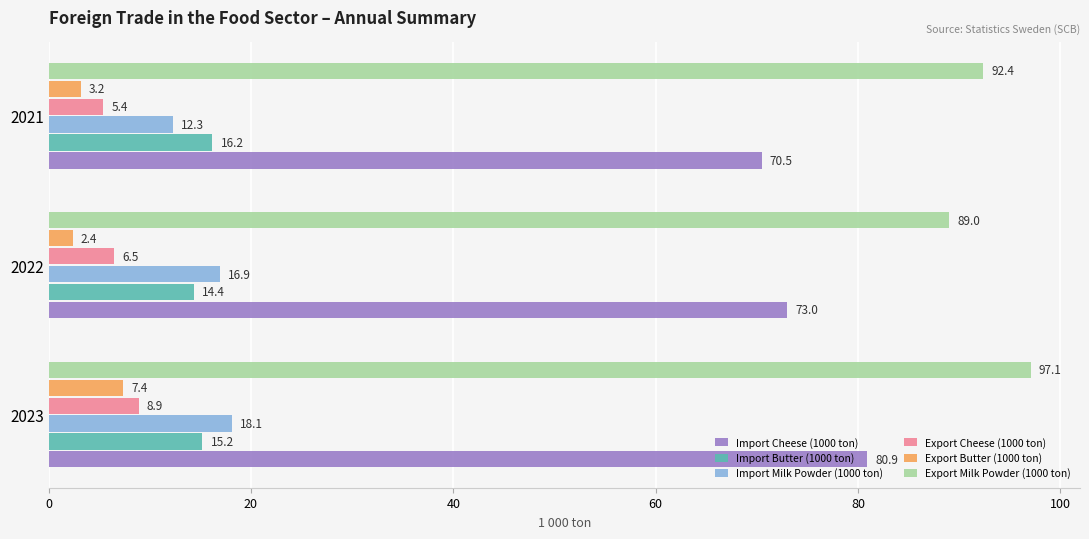

The value of Export Milk Powder (1000 ton) at 2023 is 97.1. True or false?

True